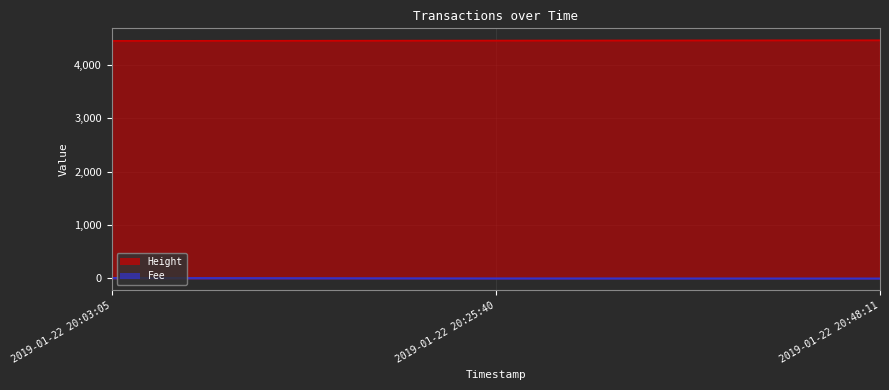

What is the spread (max minus min) of values at 2019-01-22 20:03:05?

4441.7